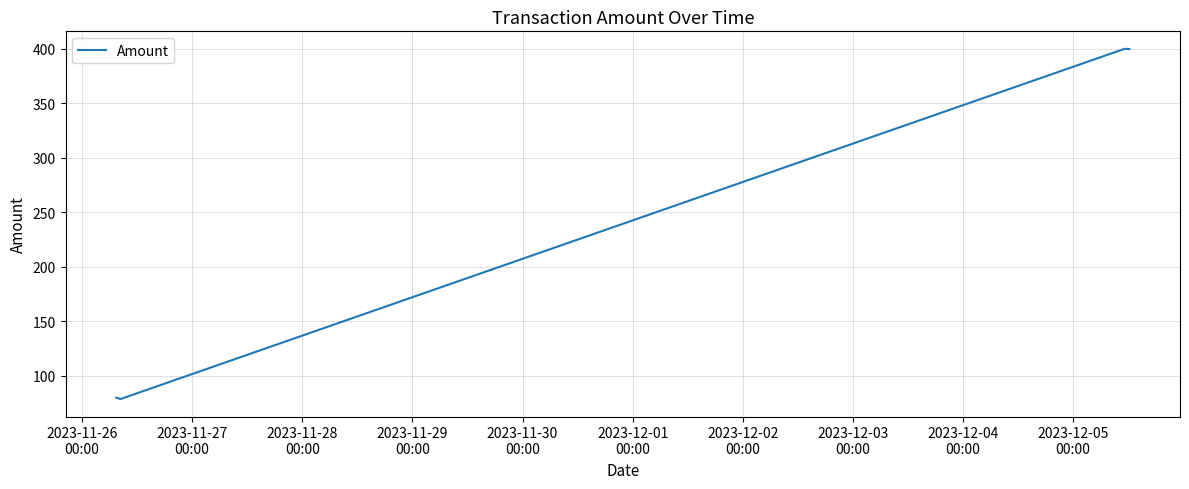

What is the smallest value displayed?

78.8